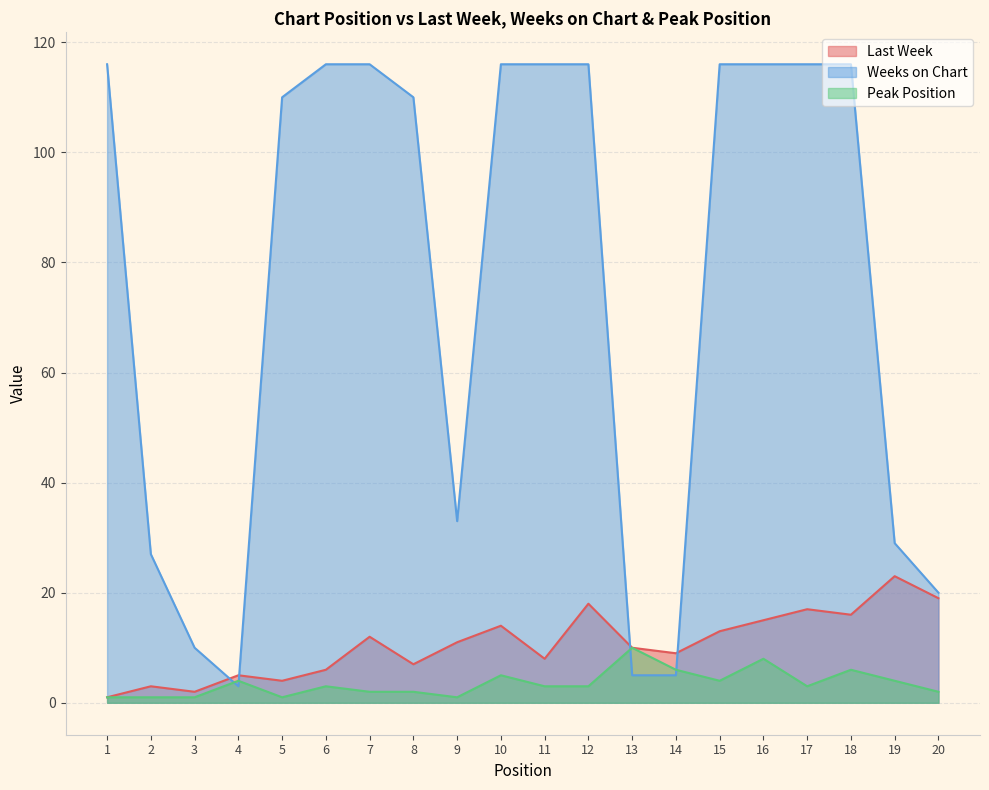

What is the average value of the Weeks on Chart series?

76